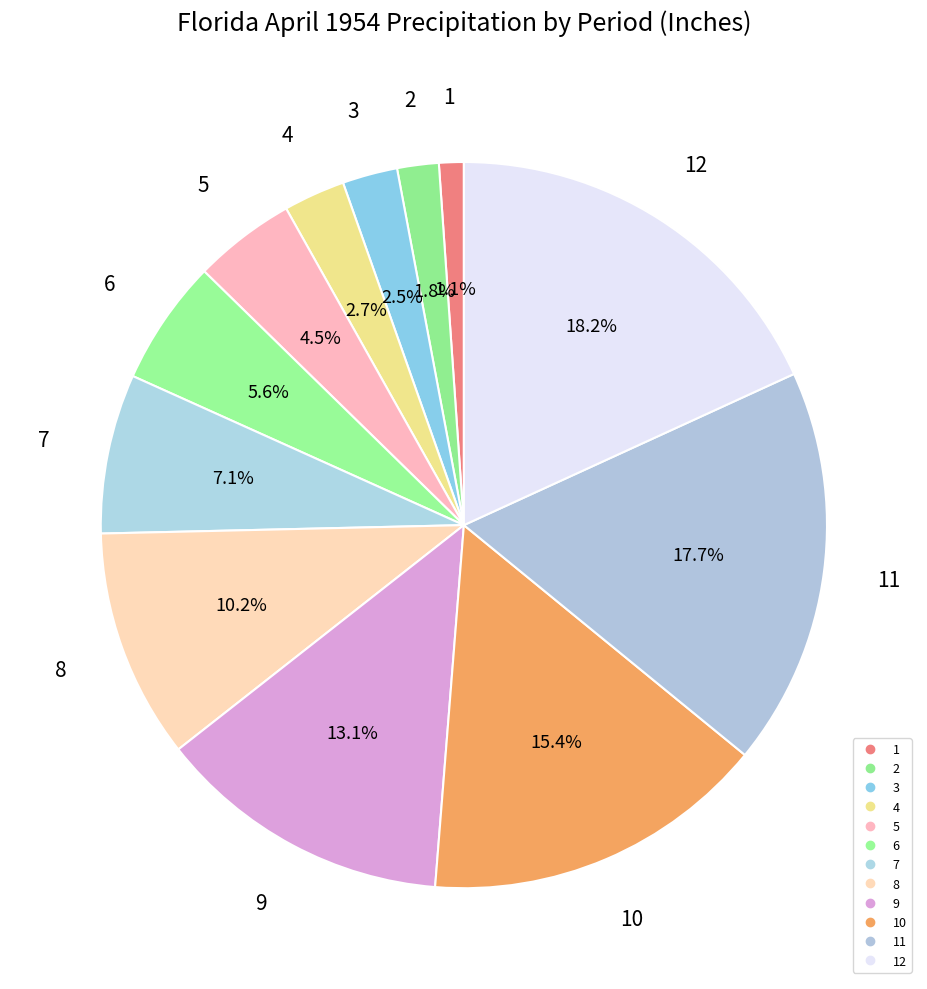

How many slices are in this pie chart?

12